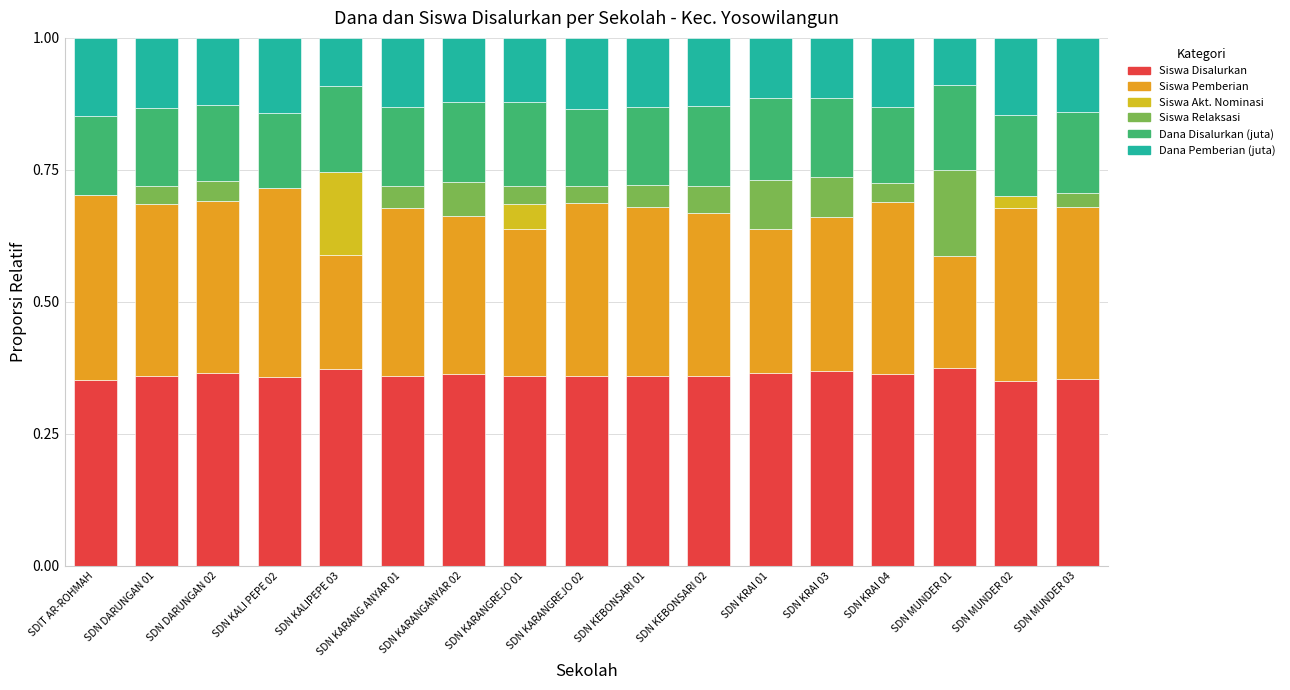

Between SDN DARUNGAN 02 and SDN KEBONSARI 01, which is larger?

SDN DARUNGAN 02